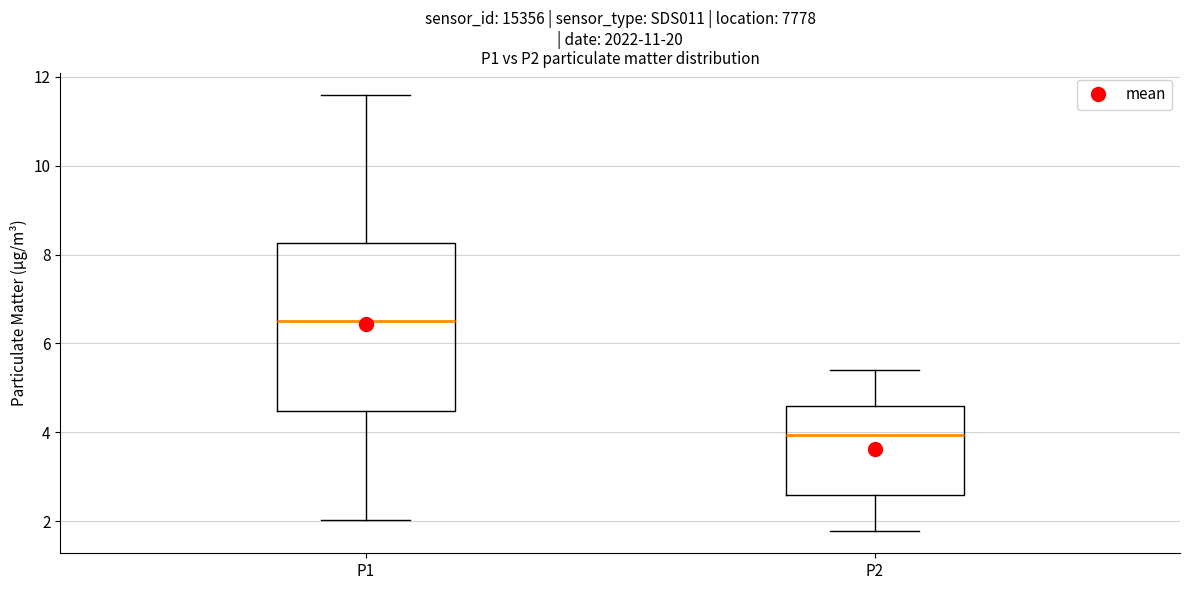

Which box's median line is the highest?

P1